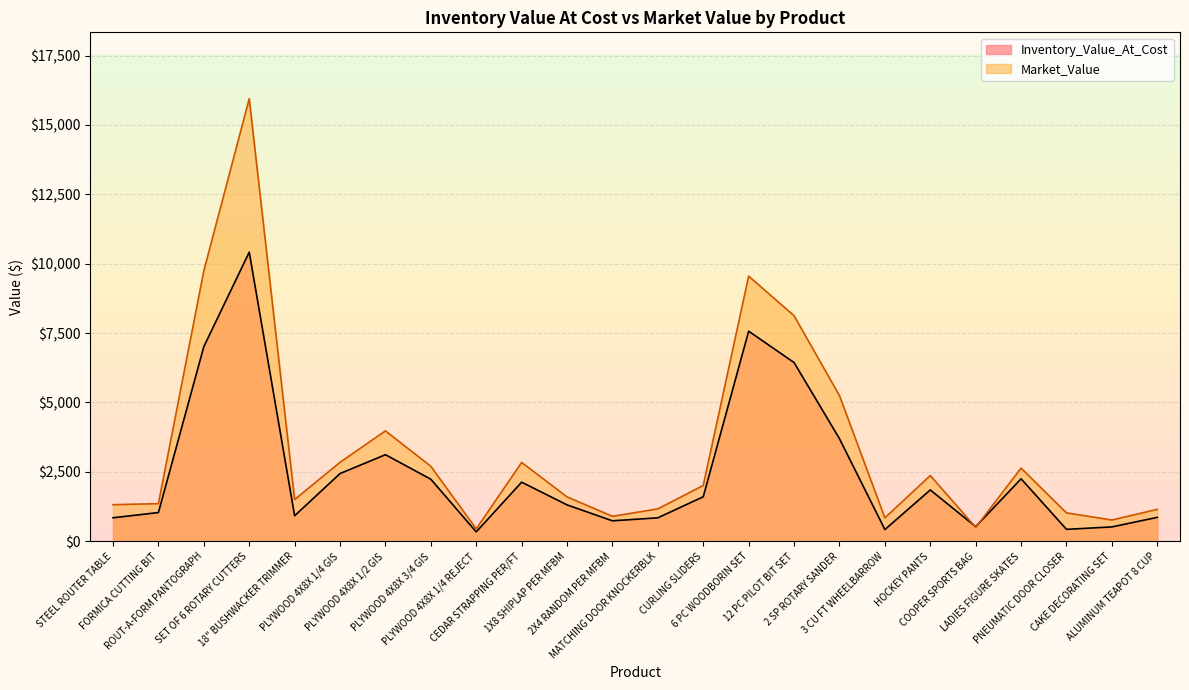

Is it true that Market_Value equals 1150.6 at ALUMINUM TEAPOT 8 CUP?

True